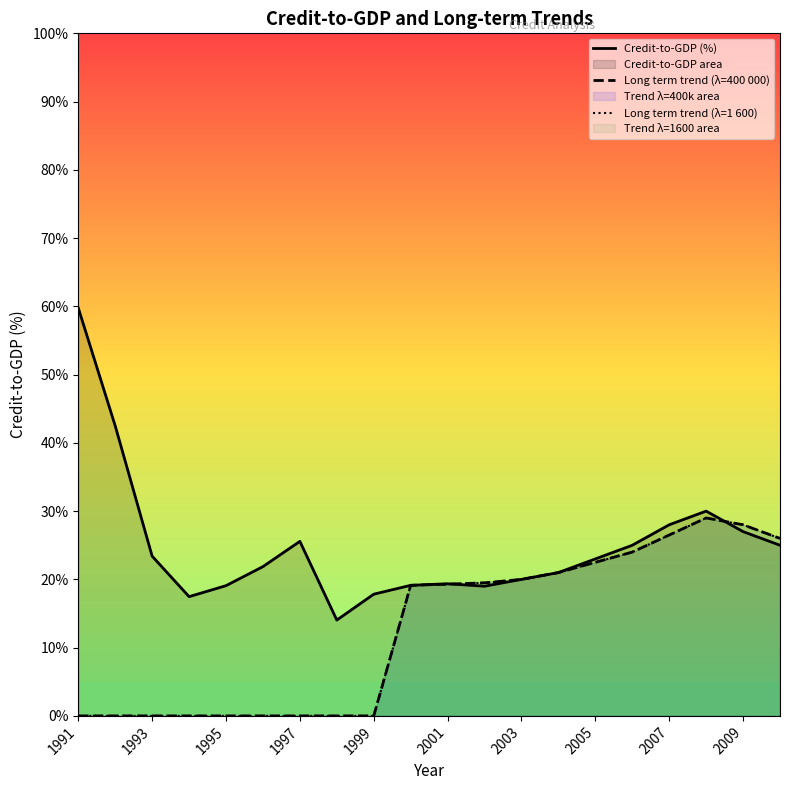

How many lines are shown in the chart?

3